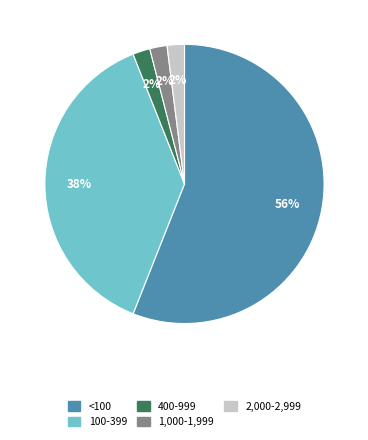

To the nearest percent, what is the difference between the <100 and 2,000-2,999 slice percentages?

54%